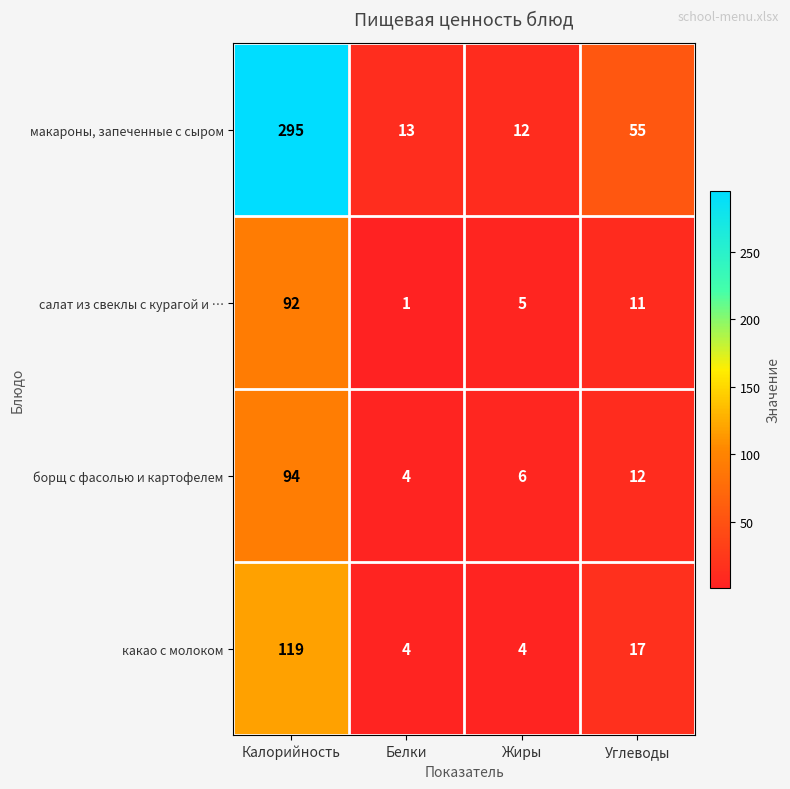

Reading left to right, list all the values displayed in this chart.

макароны, запеченные с сыром: 295	13	12	55
салат из свеклы с курагой и …: 92	1	5	11
борщ с фасолью и картофелем: 94	4	6	12
какао с молоком: 119	4	4	17